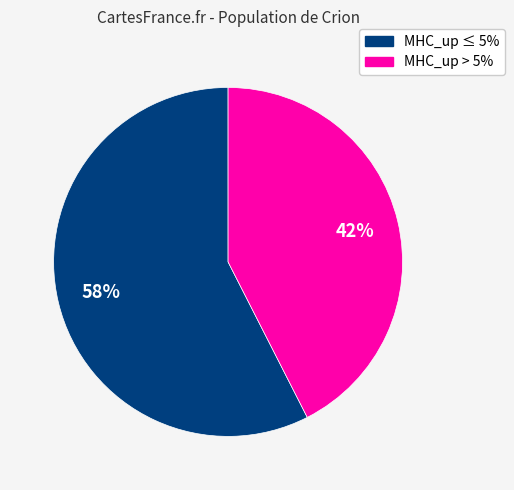

Is there a majority slice in this chart?

Yes